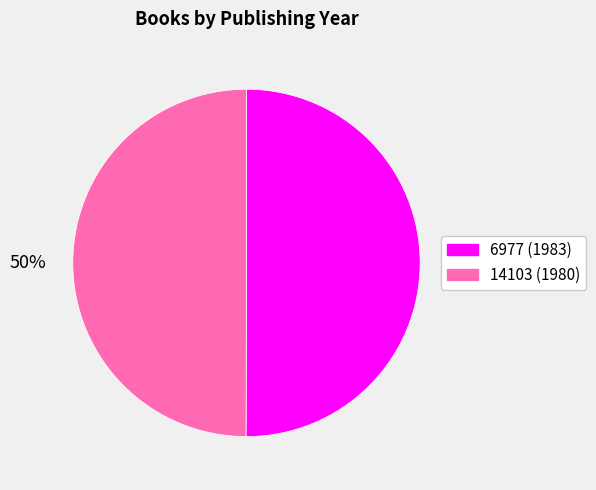

To the nearest percent, what is the average slice percentage?

50%